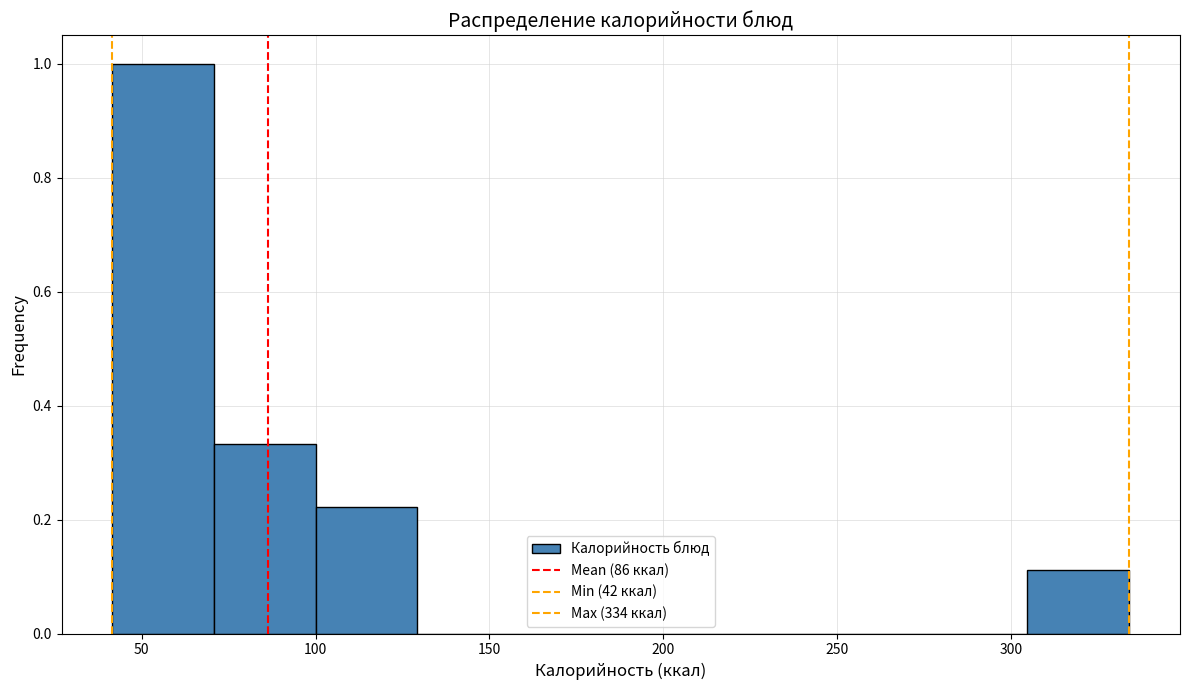

Reading left to right, transcribe this chart: for each bar, give the range it covers on the x-axis and its height. Neither the bar edges nor the heights are printed on the chart, so give them approximately, as read against the axes.

40 to 70: 1.00
70 to 100: 0.34
100 to 130: 0.22
130 to 160: 0
160 to 190: 0
190 to 215: 0
215 to 245: 0
245 to 275: 0
275 to 305: 0
305 to 335: 0.12